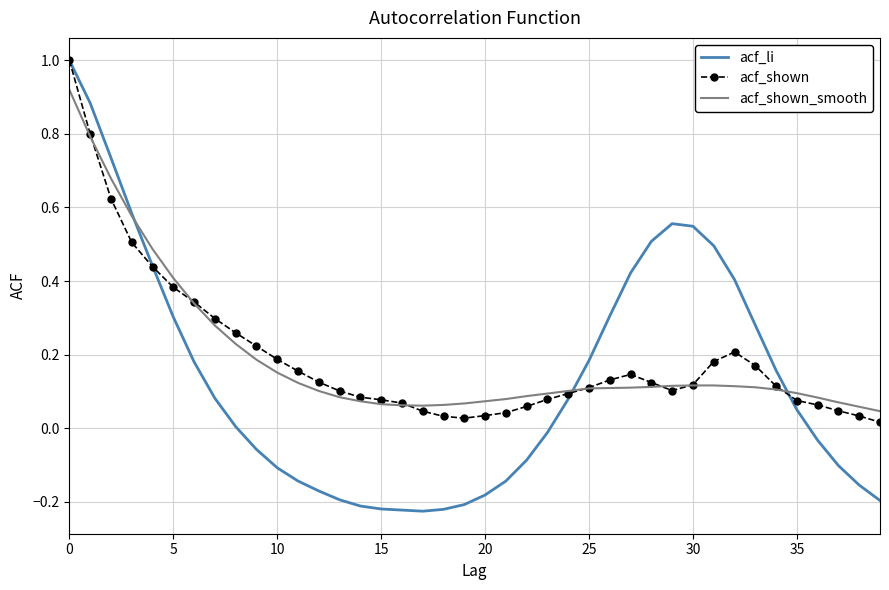

What is the highest value of the acf_li series?

1.0